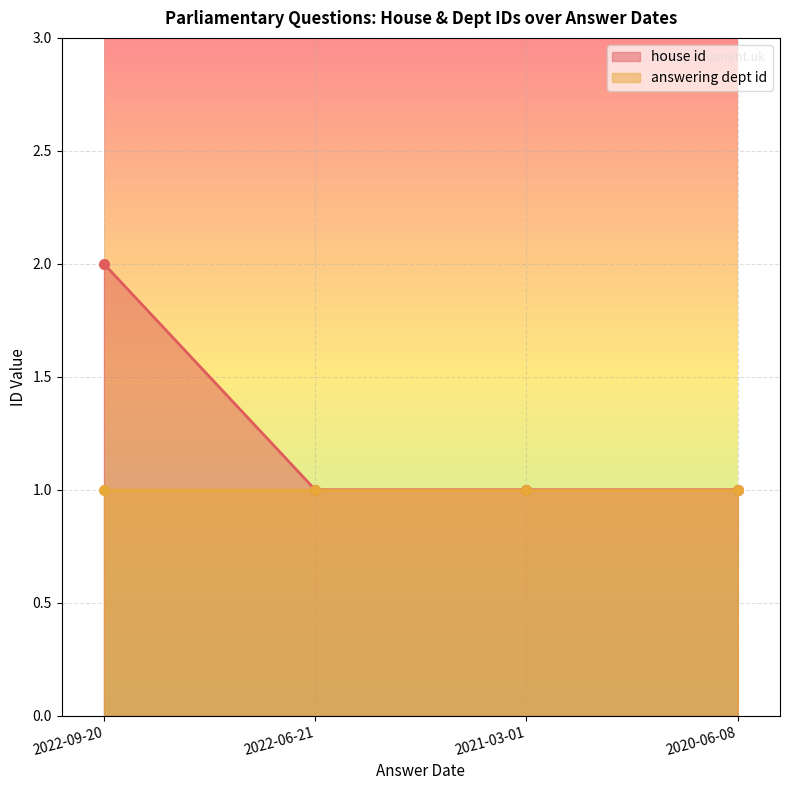

What is the smallest value displayed?

1